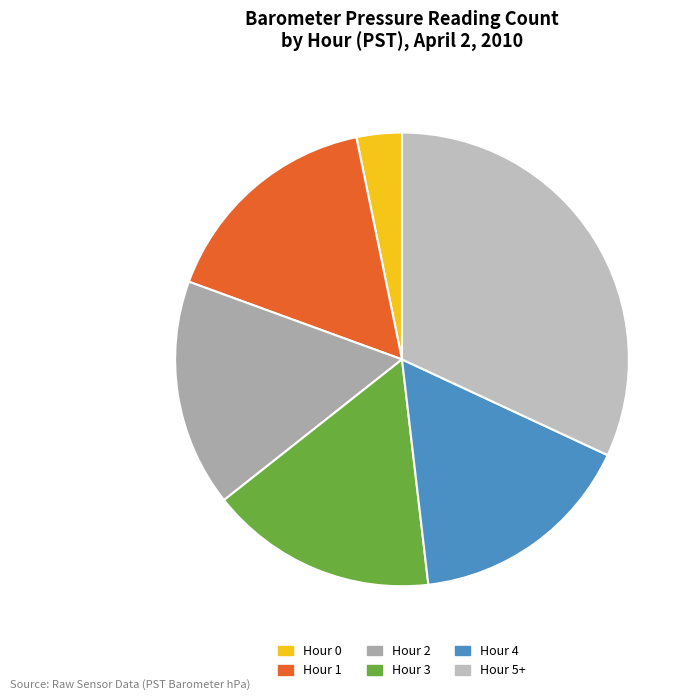

Count the number of slices in the pie.

6